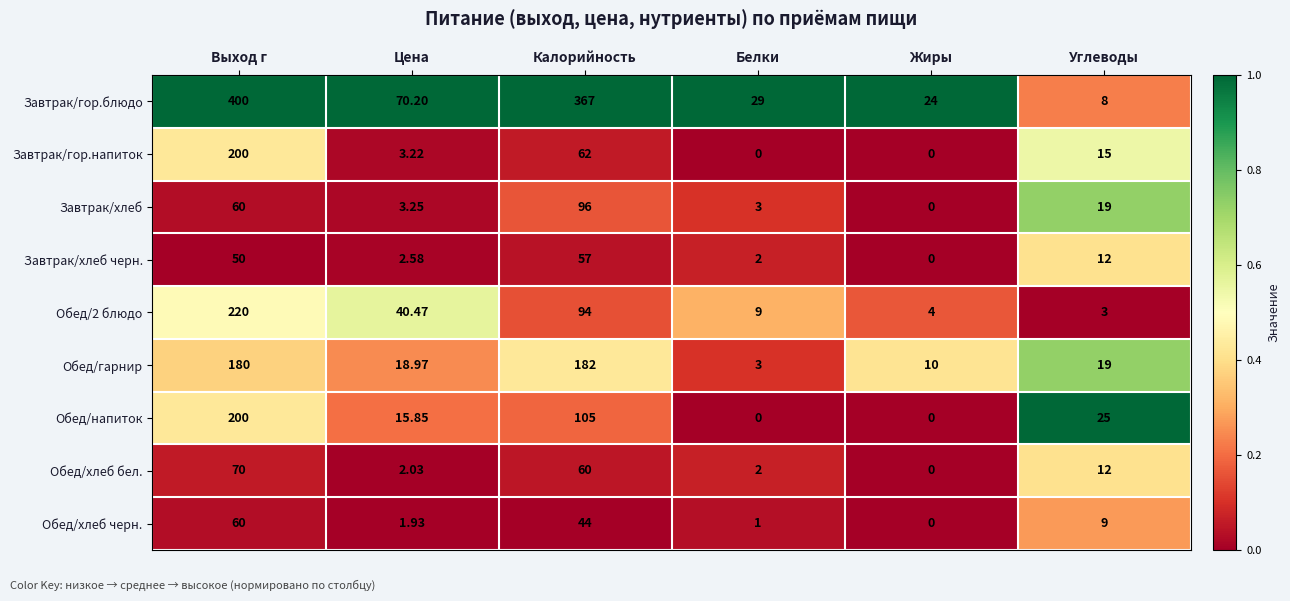

At which label is Обед/гарнир closest to 92?

Углеводы